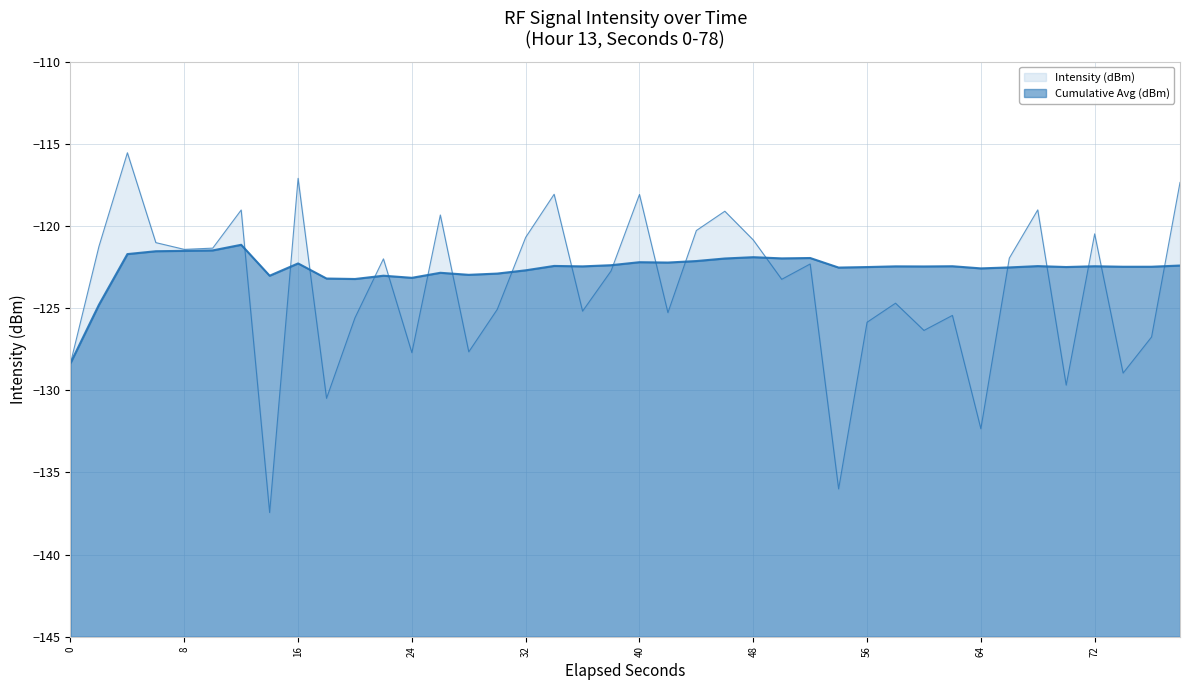

Does the chart have visible grid lines?

Yes